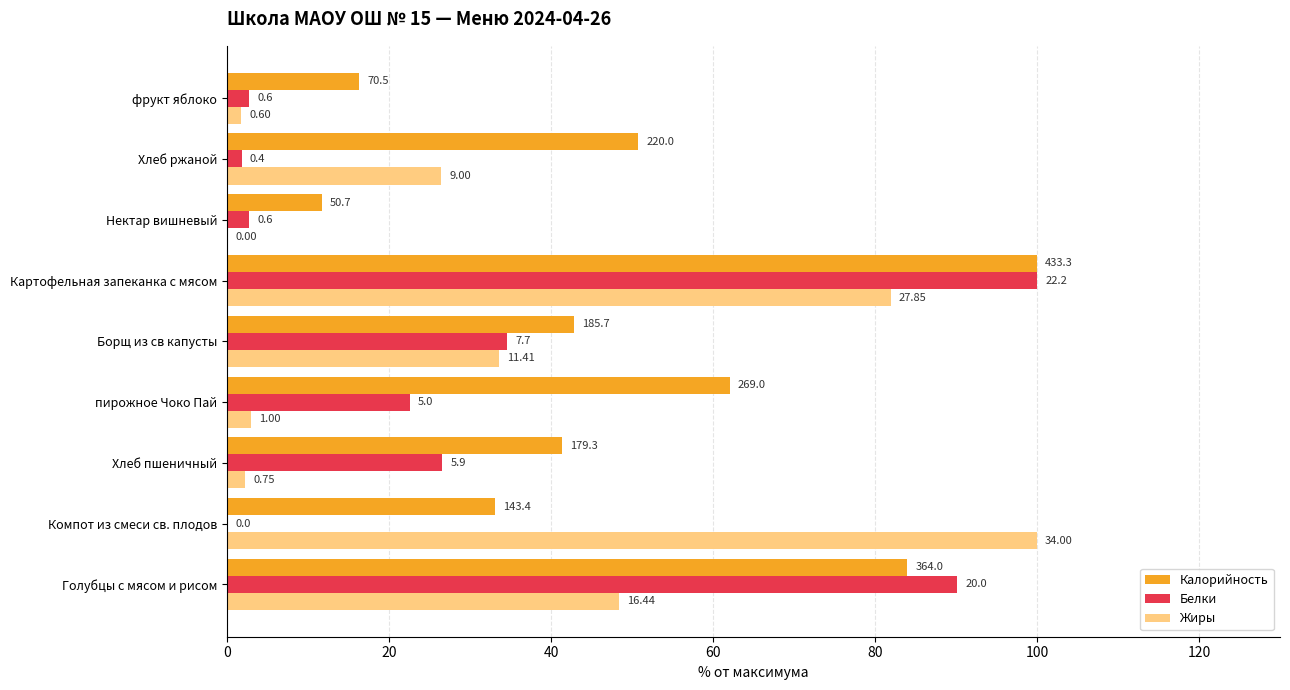

What is the average value of the Жиры series?

33.0